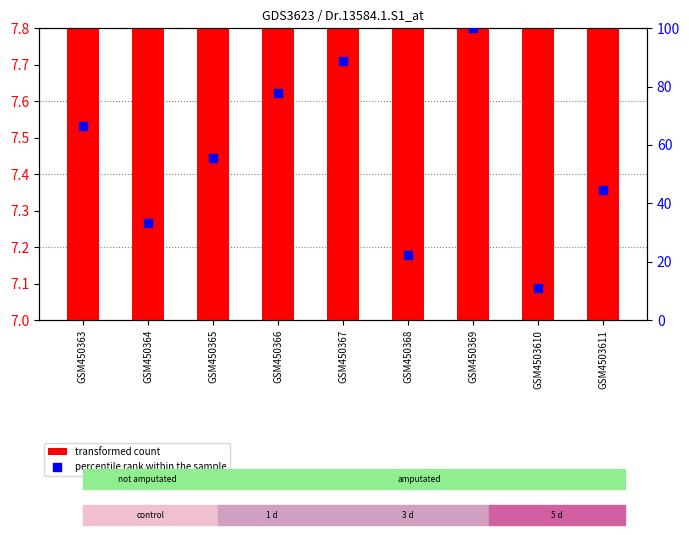

Is the value of transformed count at GSM450366 greater than the value of percentile rank within the sample at GSM450368?

No